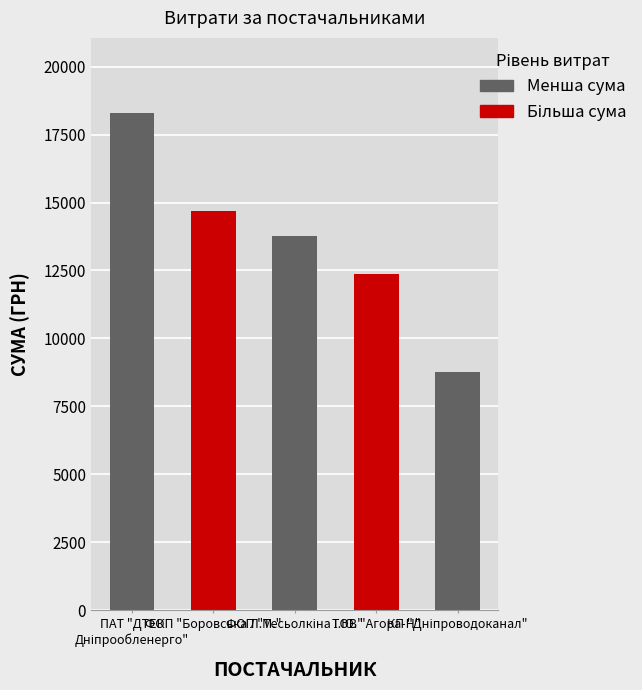

What is the value of the 2nd bar from the left?

14688.8